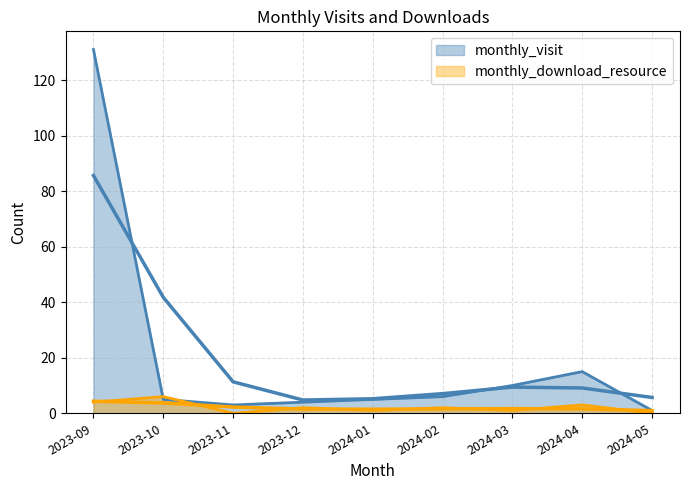

Where is the first local maximum for monthly_download_resource?

2023-10